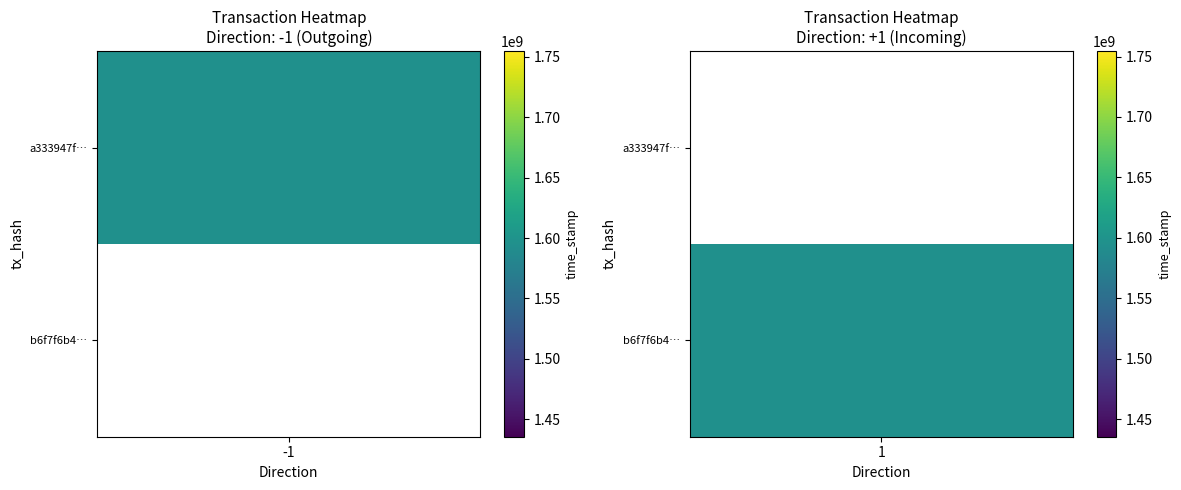

At time_stamp, list the series in order from largest to smallest.

a333947f641b7f1c75c60019a17c87c1e978c34, b6f7f6b4893f779b83133bb8a251087e2265fb0